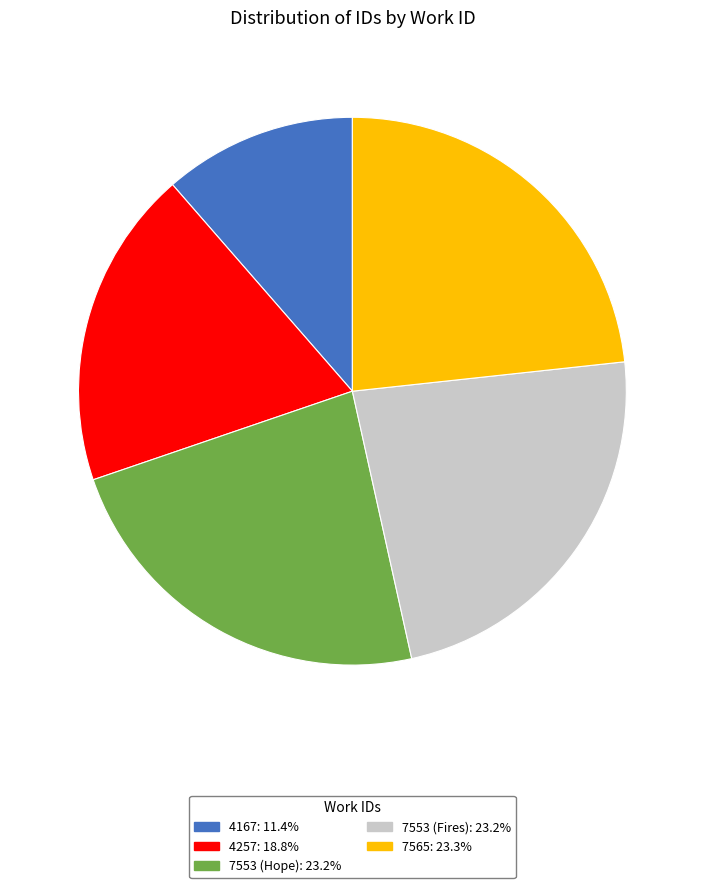

The 7553 (Fires) slice represents 23% of the pie. True or false?

True